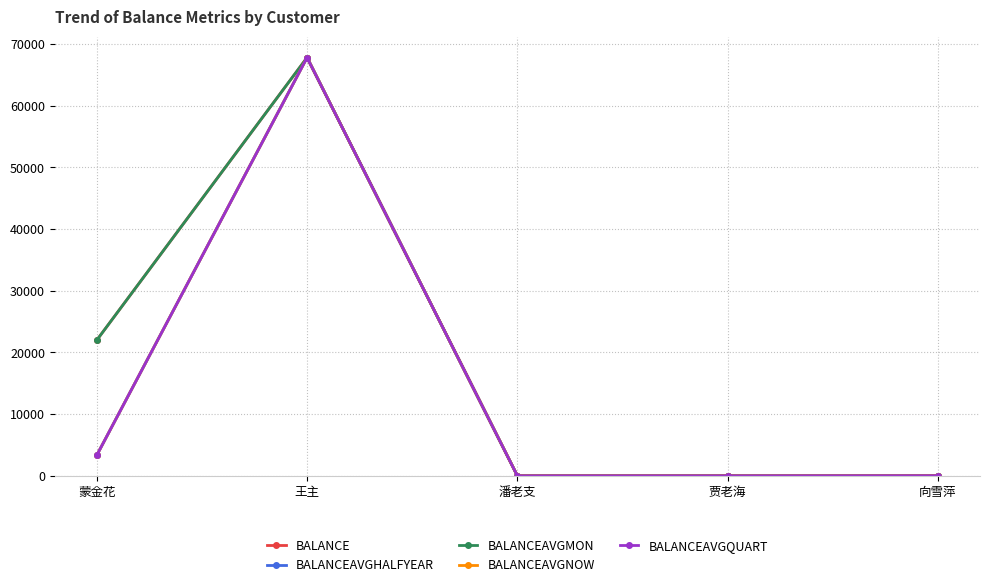

Reading left to right, transcribe all the data shown in this chart.

BALANCE: 蒙金花=22000.1	王主=67828.3	潘老支=0.3	贾老海=0.7	向雪萍=15.9
BALANCEAVGHALFYEAR: 蒙金花=3333.4	王主=67828.3	潘老支=0.3	贾老海=0.4	向雪萍=15.9
BALANCEAVGMON: 蒙金花=22000.1	王主=67828.3	潘老支=0.3	贾老海=0.7	向雪萍=15.9
BALANCEAVGNOW: 蒙金花=3333.4	王主=67828.3	潘老支=0.3	贾老海=0.4	向雪萍=15.9
BALANCEAVGQUART: 蒙金花=3333.4	王主=67828.3	潘老支=0.3	贾老海=0.4	向雪萍=15.9